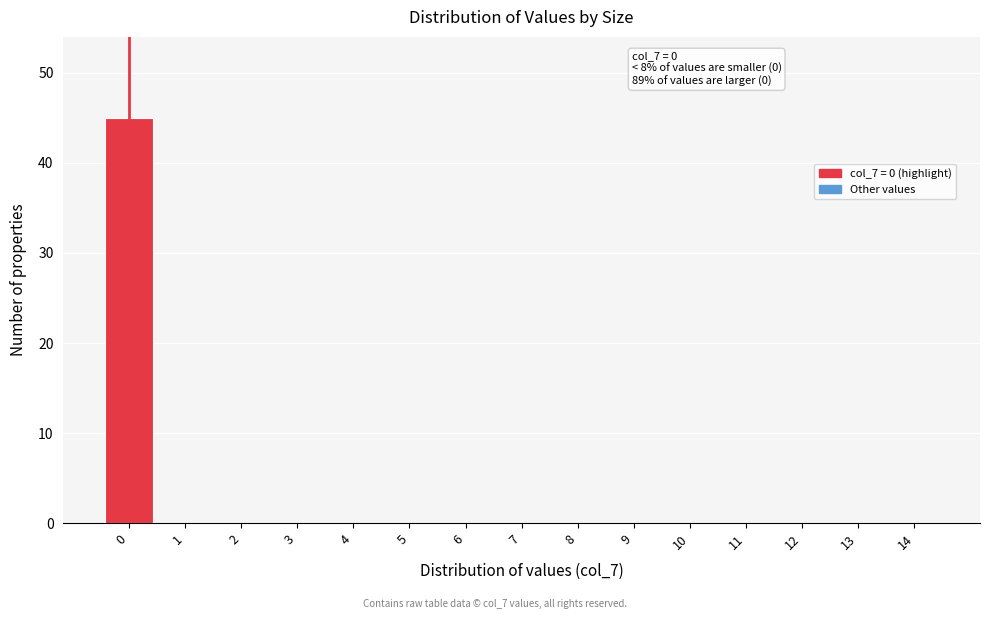

Reading left to right, extract all data points from this chart.

0=45	1=0	2=0	3=0	4=0	5=0	6=0	7=0	8=0	9=0	10=0	11=0	12=0	13=0	14=0